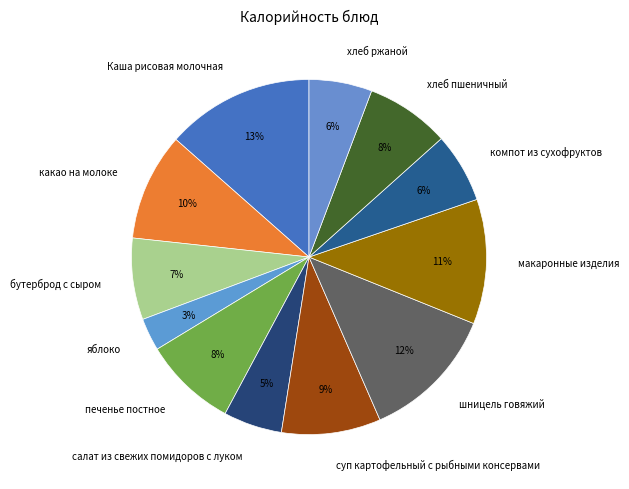

What is the smallest slice in the pie chart?

яблоко